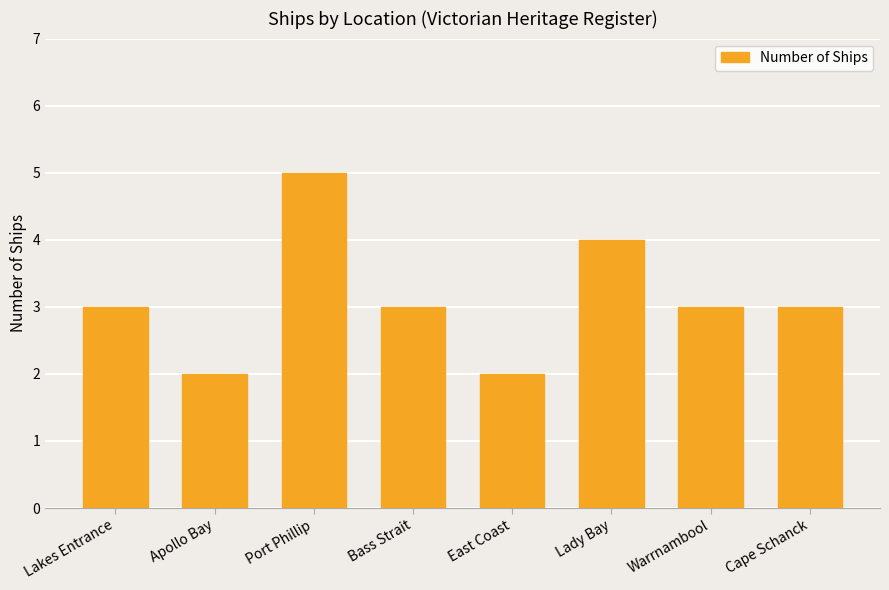

Count the number of categories in the chart.

8